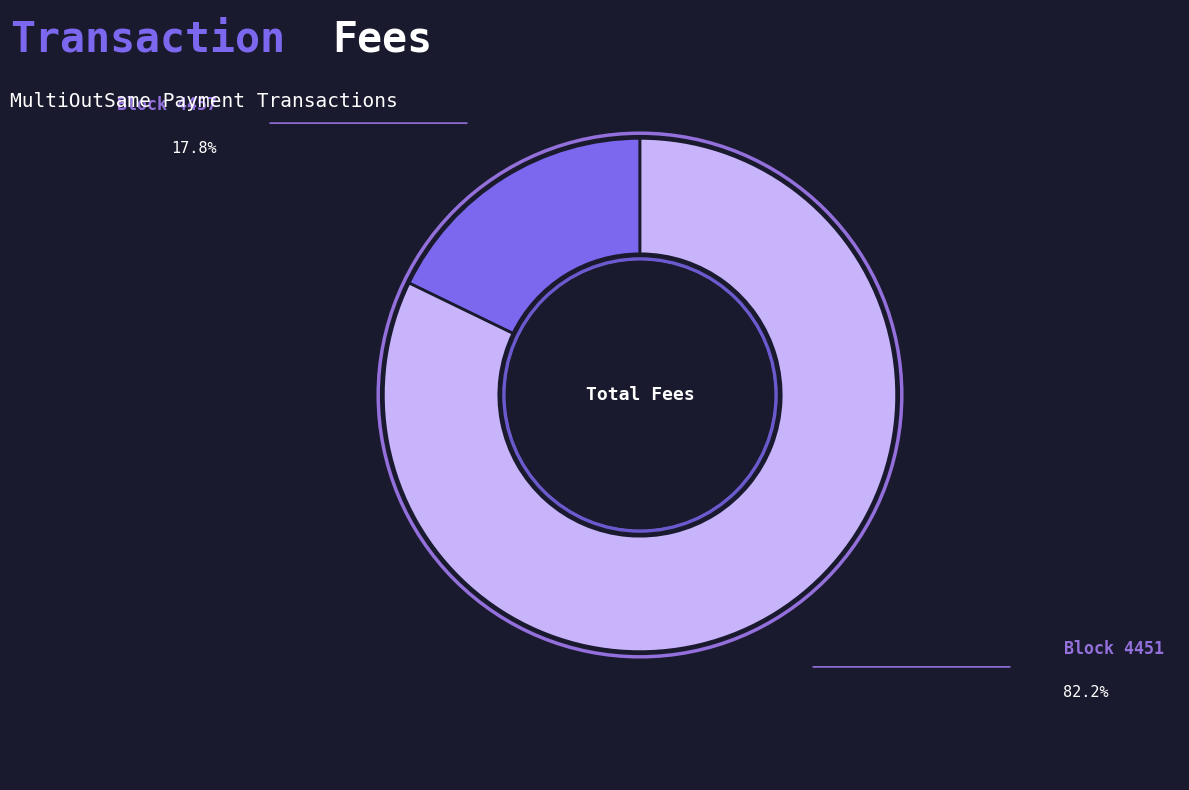

Is there a majority slice in this chart?

Yes